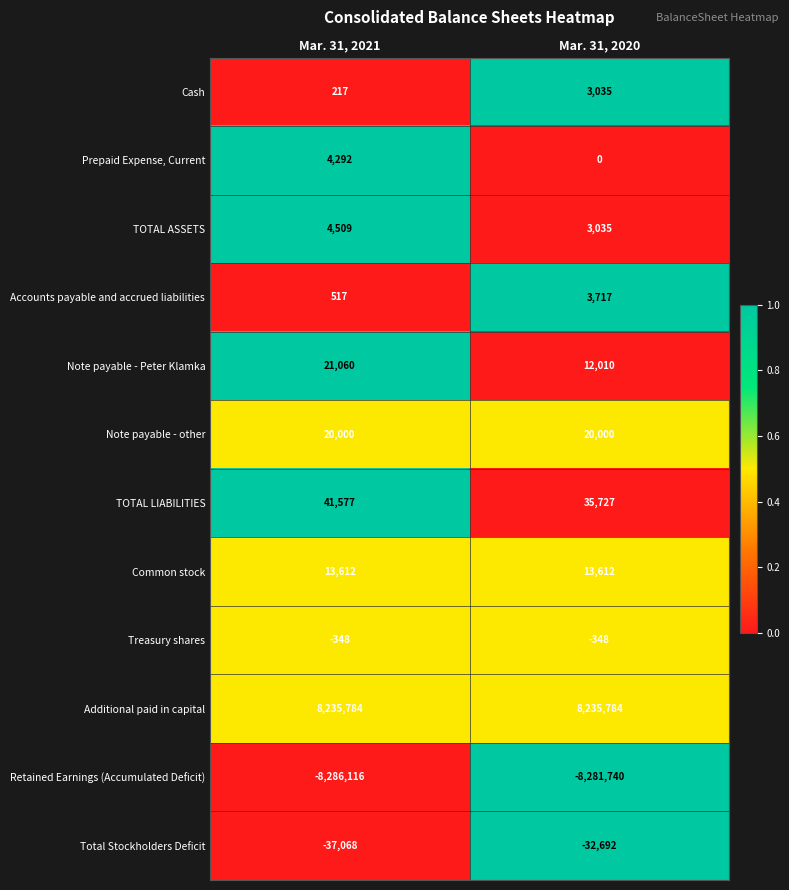

What is the approximate value of Prepaid Expense, Current at Mar. 31, 2021, to the nearest 50?

4300